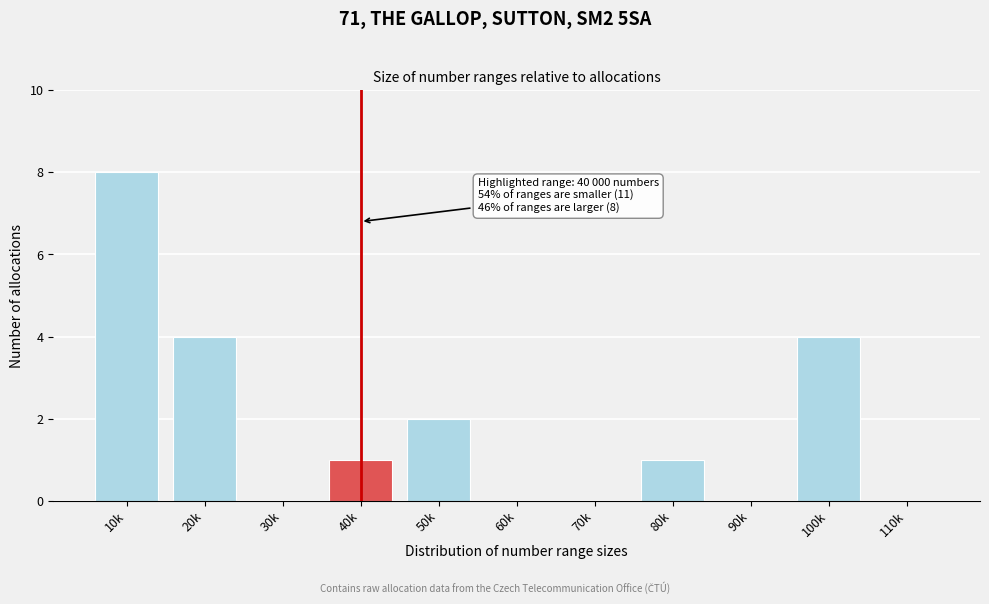

Reading left to right, transcribe all the data shown in this chart.

10k=8	20k=4	30k=0	40k=1	50k=2	60k=0	70k=0	80k=1	90k=0	100k=4	110k=0